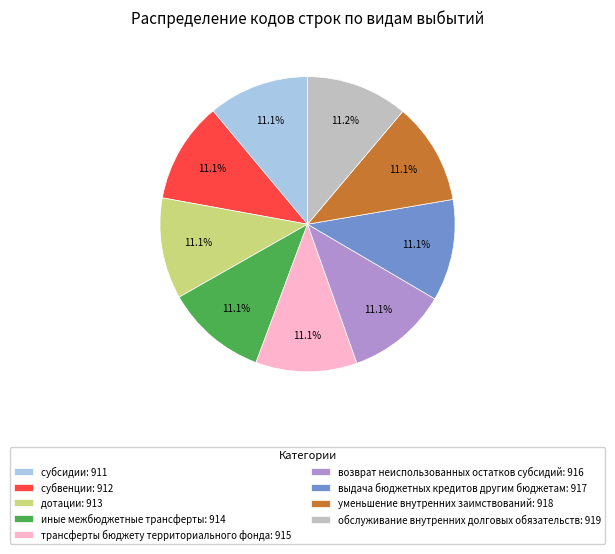

What is the ratio of the value at уменьшение внутренних заимствований: 918 to the value at выдача бюджетных кредитов другим бюджетам: 917?

1.0